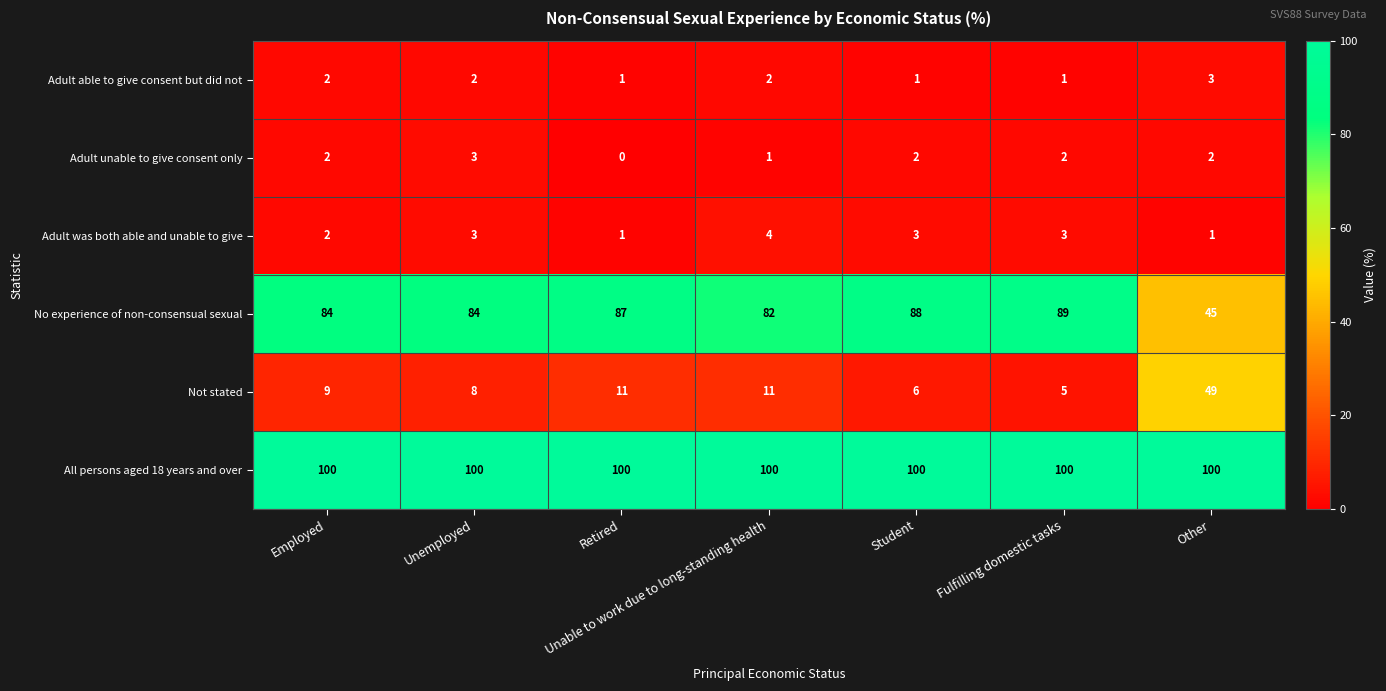

Is it true that Adult unable to give consent only equals 3 at Student?

False